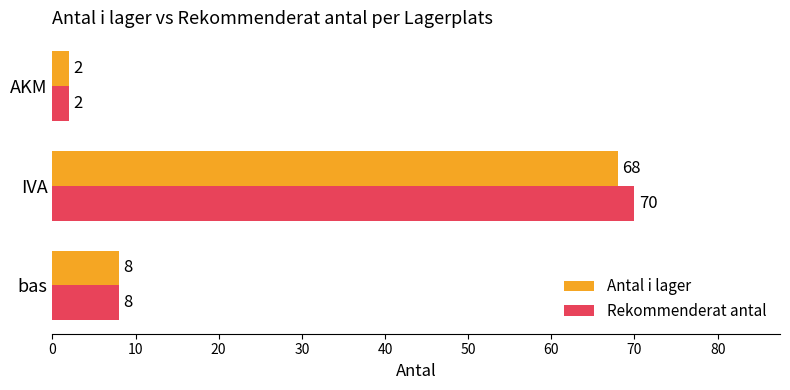

What is the lowest value of the Rekommenderat antal series?

2